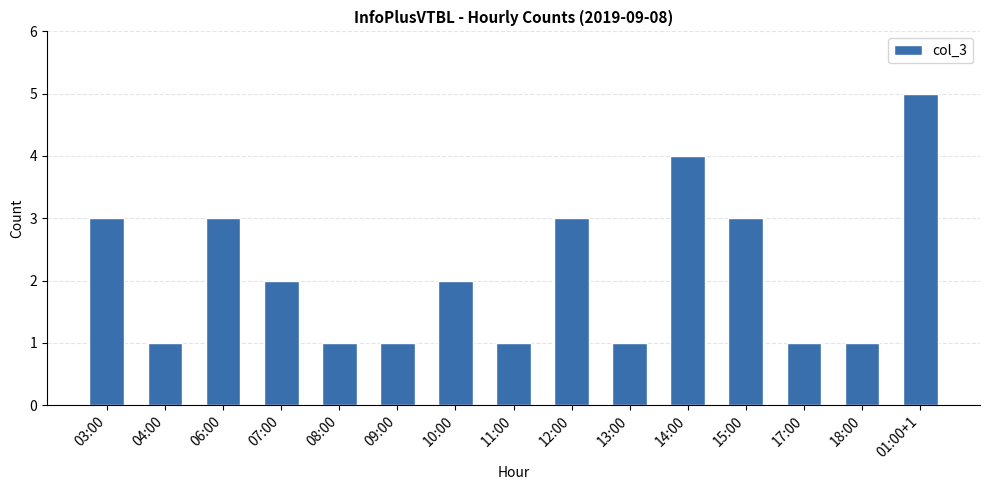

Approximately how many times larger is the value at 07:00 compared to 10:00?

1.0